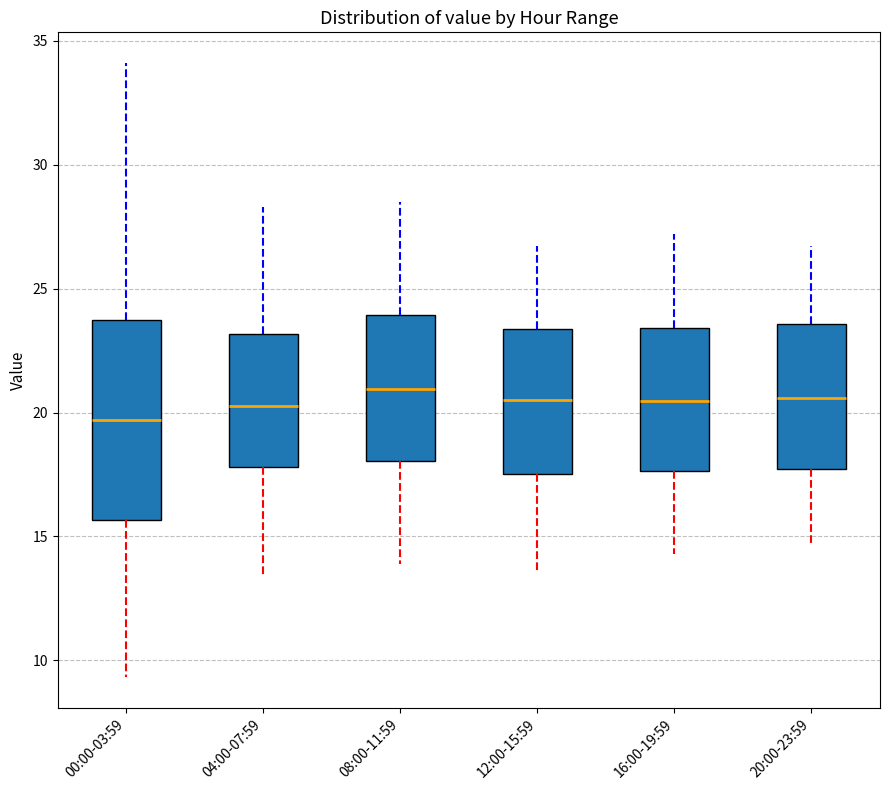

Comparing the boxes themselves (not the whiskers), which one is the tallest?

00:00-03:59